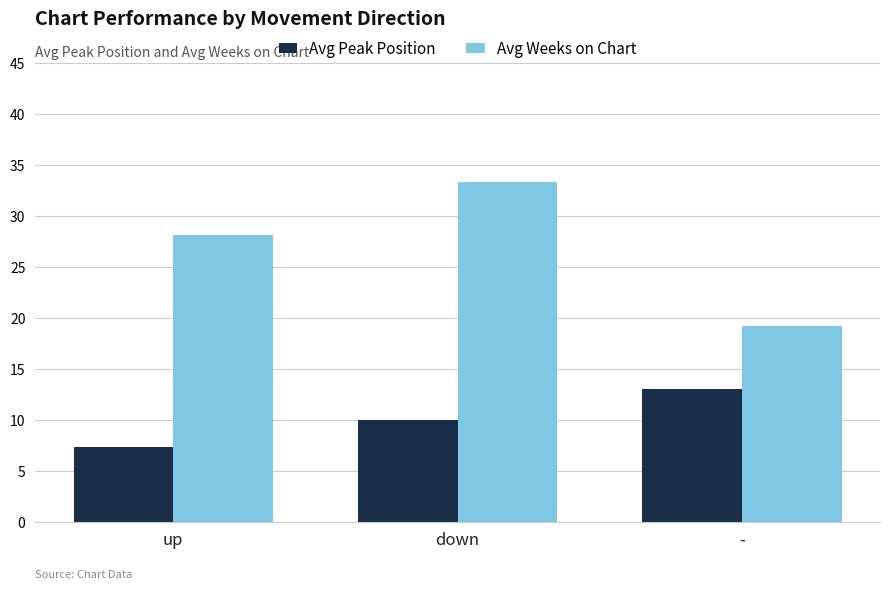

The value of Avg Weeks on Chart at - is 25.7. True or false?

False